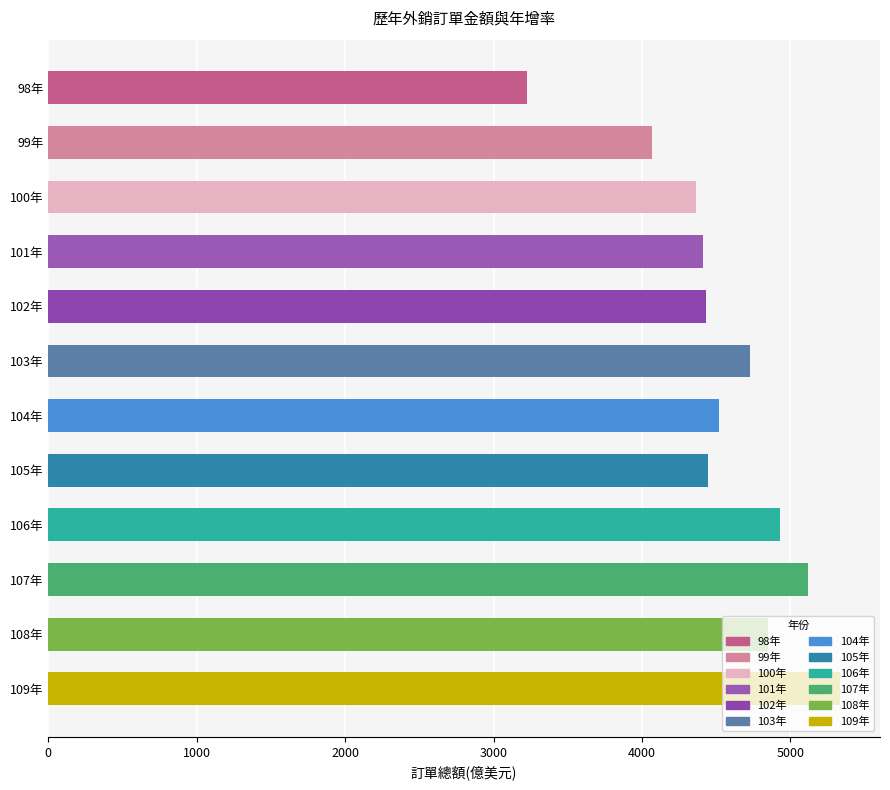

Which label corresponds to the smallest value in the chart?

98年